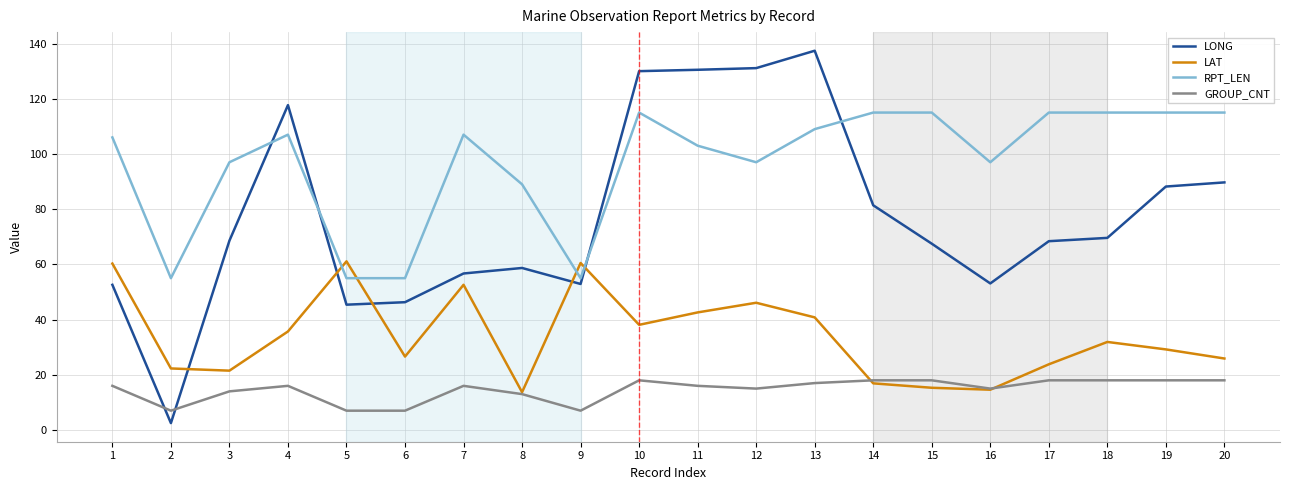

Is this an area chart (filled region under the line)?

No